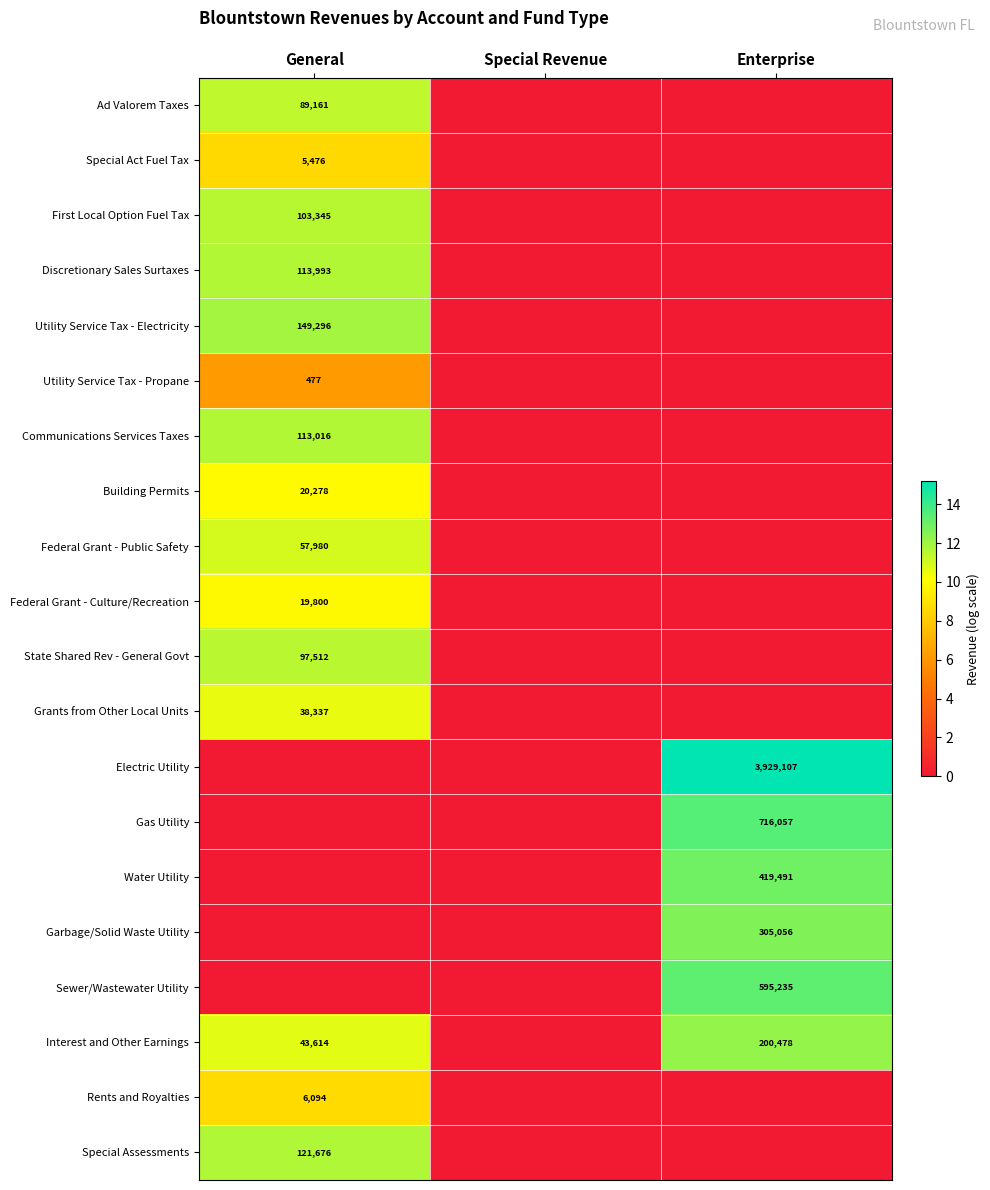

The value of Discretionary Sales Surtaxes at General is 70060. True or false?

False